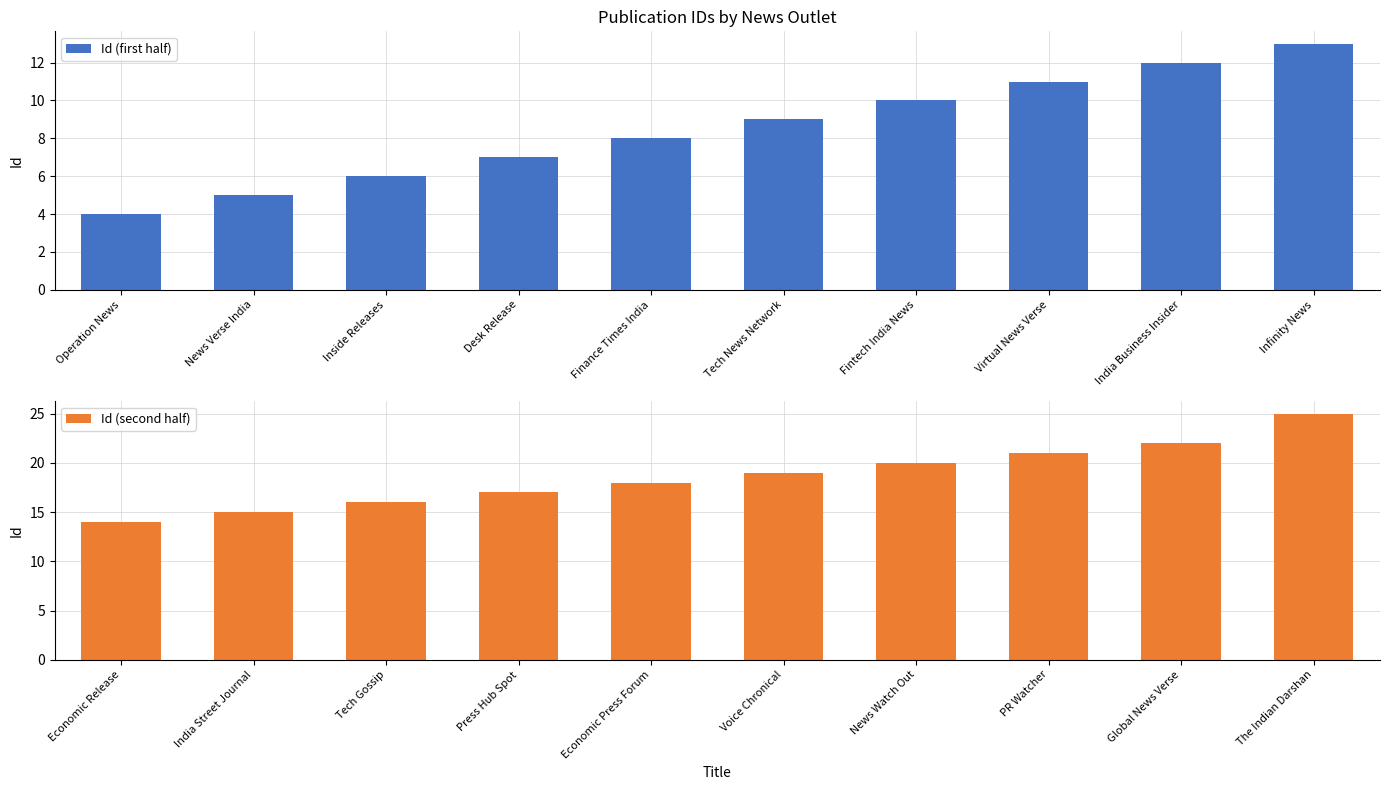

What is the minimum value for Id (first half)?

4